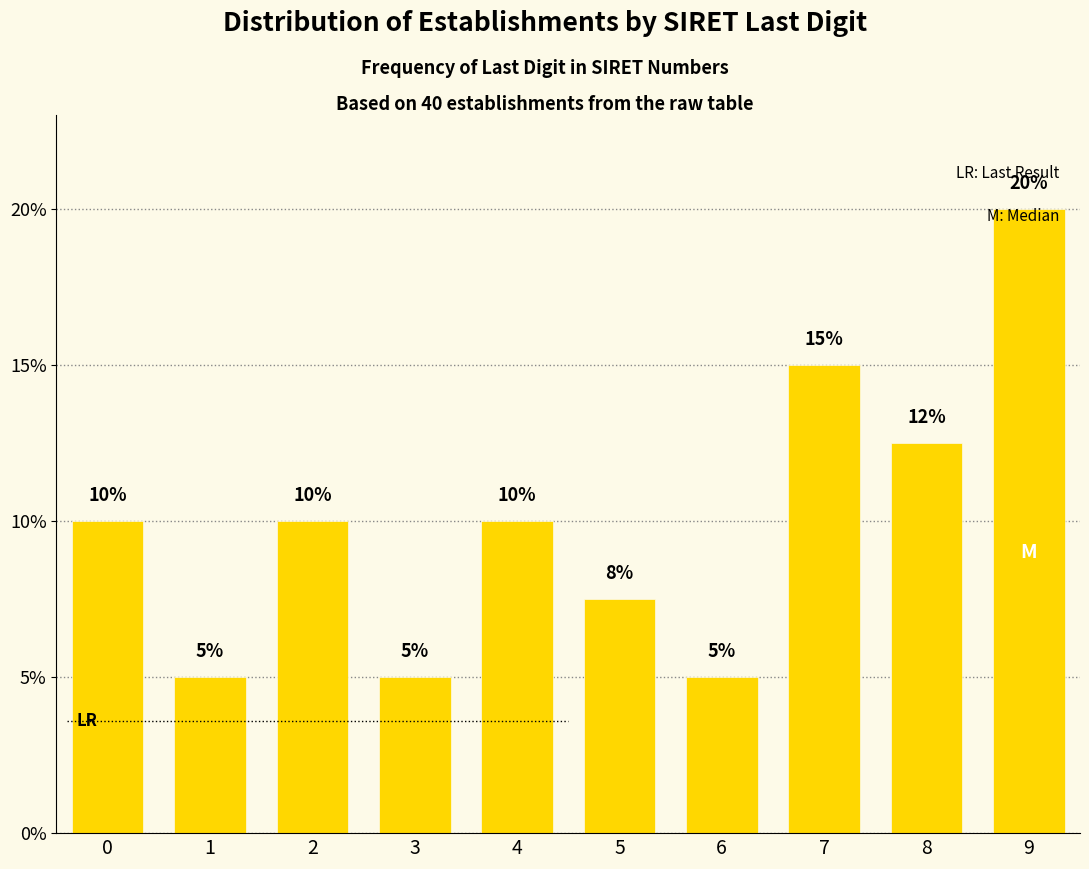

Which category has the highest value across all series?

9